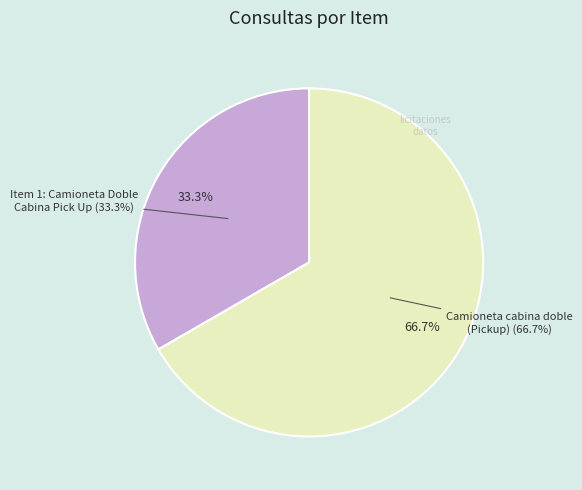

What portion of the pie excludes Item 1: Camioneta Doble Cabina Pick Up?

66.7%